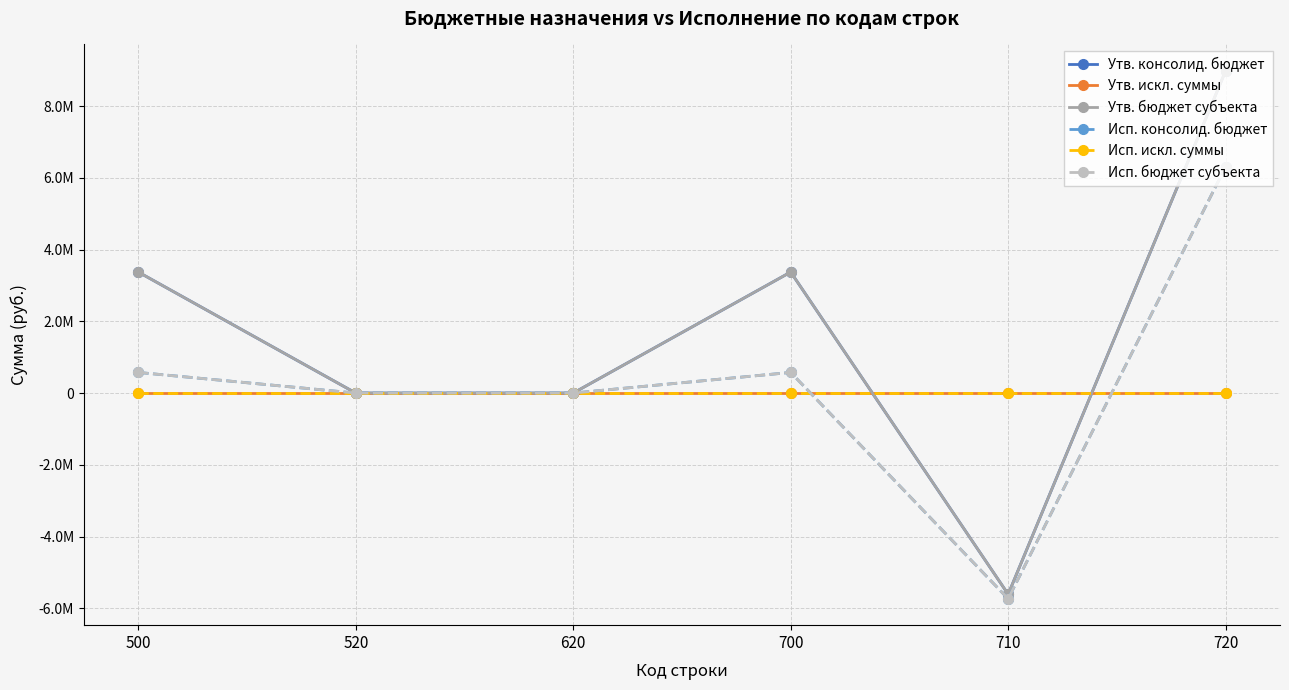

Count the number of categories in the chart.

6